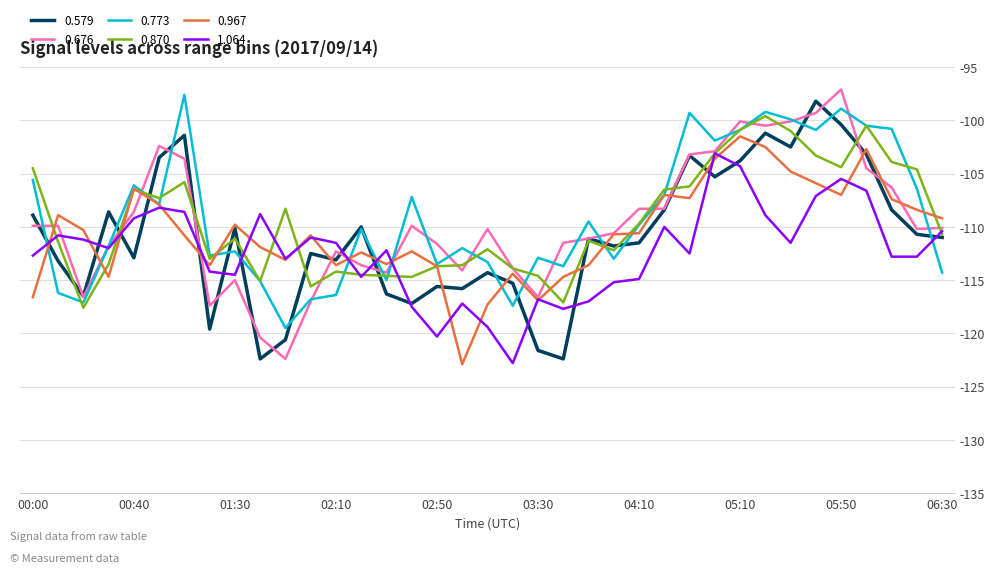

What is the minimum value for 0.967?

-122.9